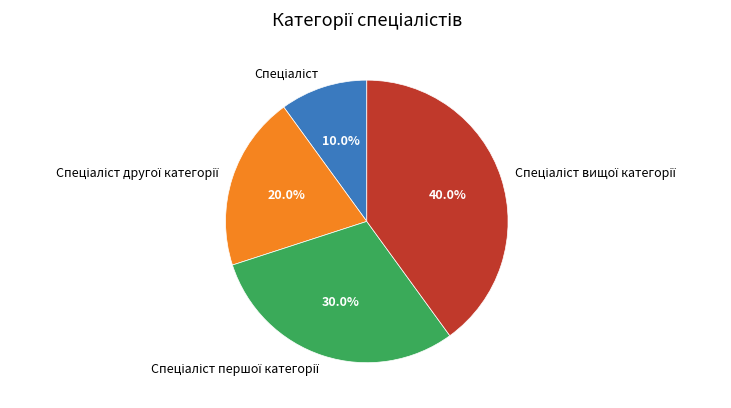

Count the number of slices in the pie.

4